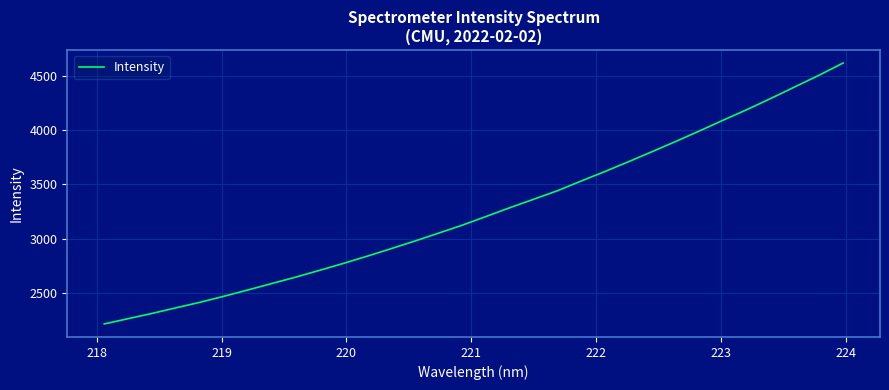

What is the greatest value displayed?

4620.6